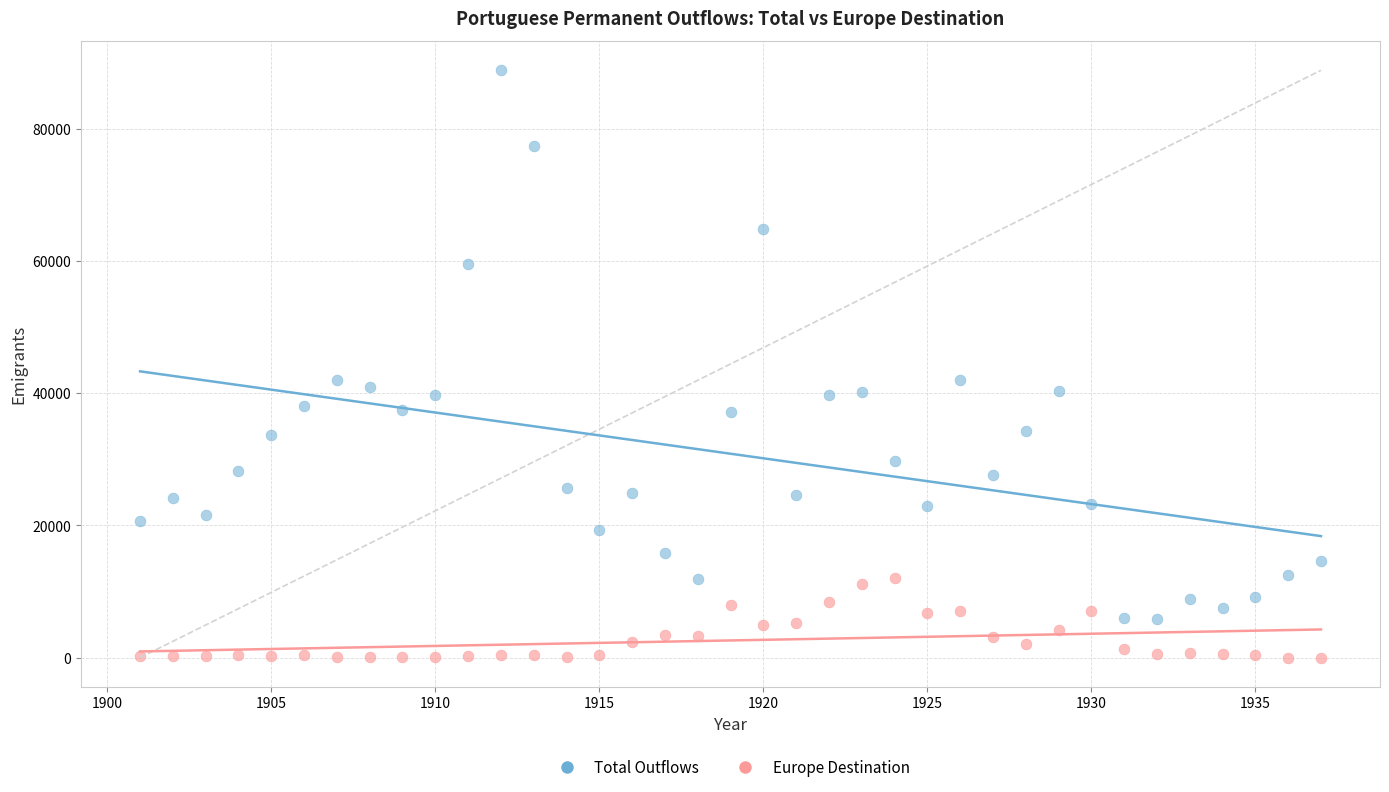

Which series contains the lowest Y value?

Europe Destination